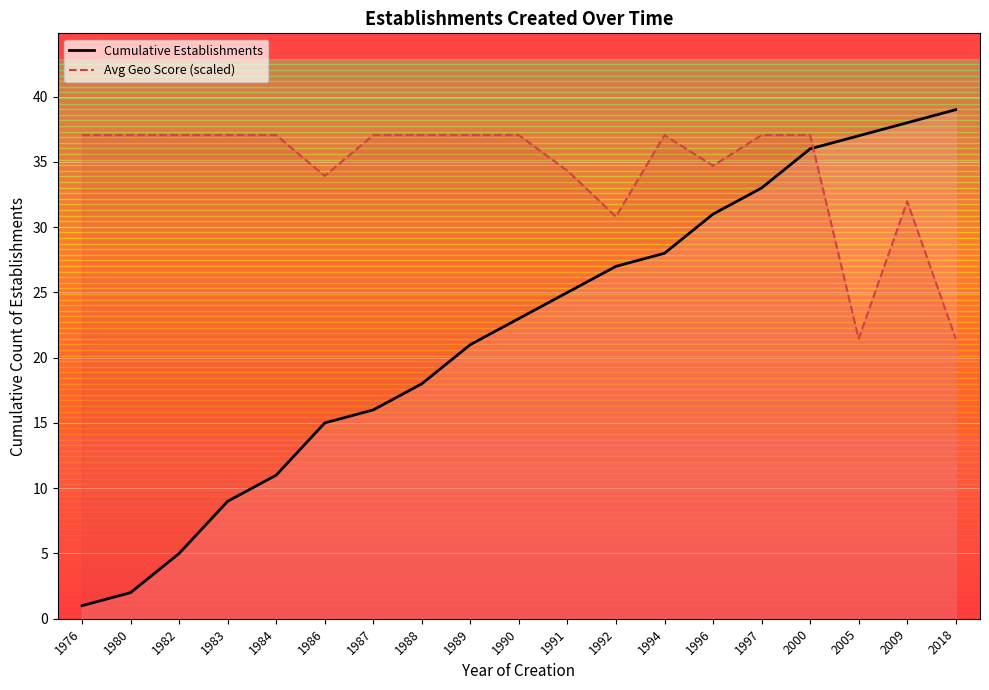

Reading left to right, transcribe all the data shown in this chart.

Cumulative Establishments: 1976=1.0	1980=2.0	1982=5.0	1983=9.0	1984=11.0	1986=15.0	1987=16.0	1988=18.0	1989=21.0	1990=23.0	1991=25.0	1992=27.0	1994=28.0	1996=31.0	1997=33.0	2000=36.0	2005=37.0	2009=38.0	2018=39.0
Avg Geo Score (scaled): 1976=37.0	1980=37.0	1982=37.0	1983=37.0	1984=37.0	1986=33.9	1987=37.0	1988=37.0	1989=37.0	1990=37.0	1991=34.3	1992=30.8	1994=37.0	1996=34.7	1997=37.0	2000=37.0	2005=21.5	2009=32.0	2018=21.5